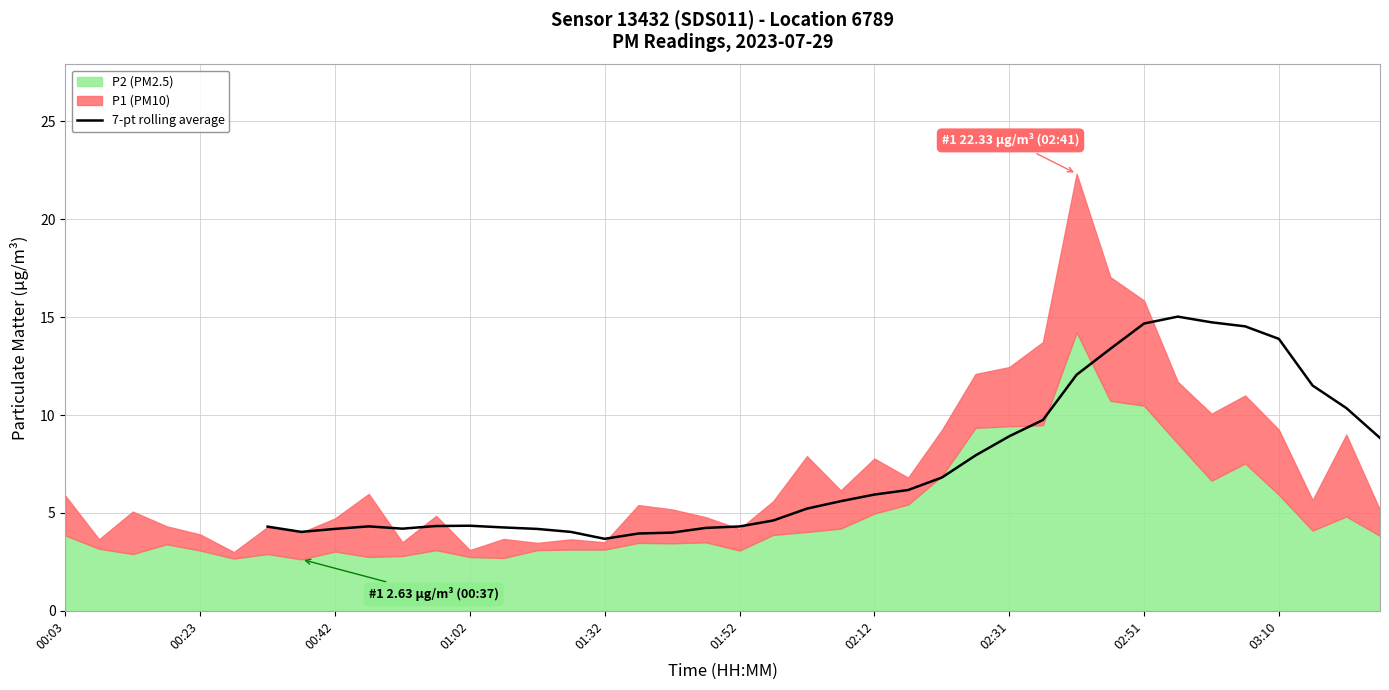

What is the highest value of the 7-pt rolling average series?

15.0